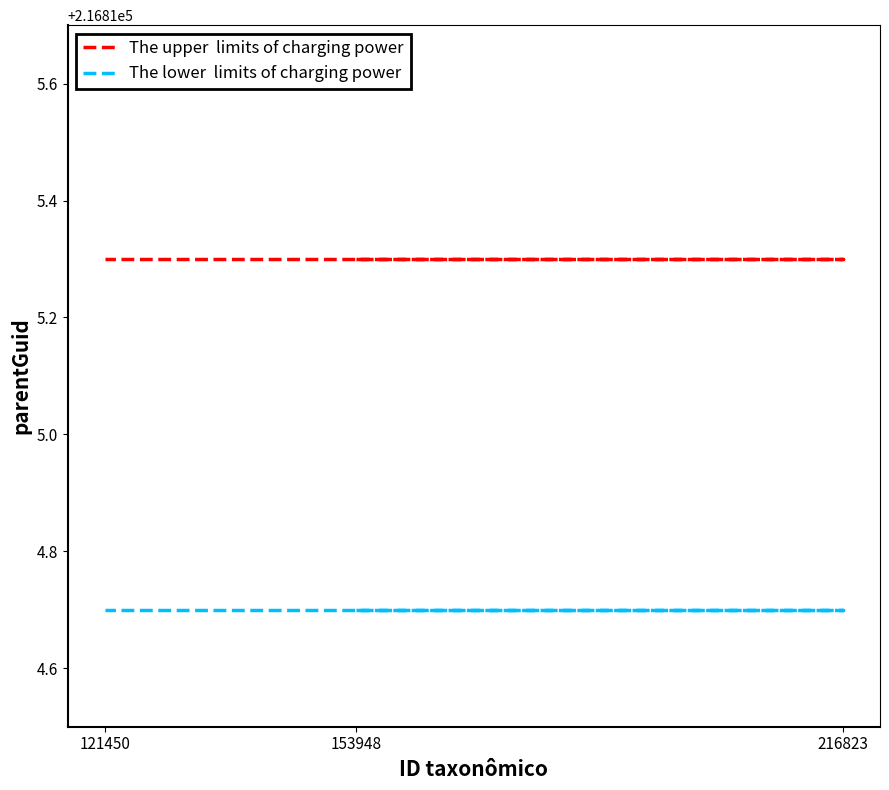

List the labels in order of The lower  limits of charging power value, largest first.

153948, 216823, 121450